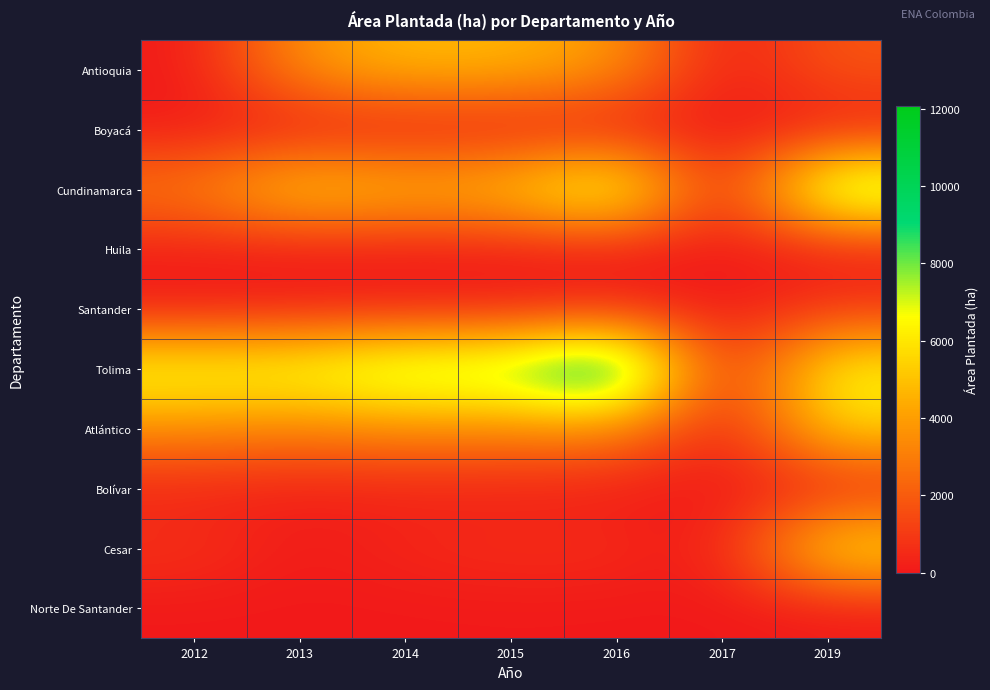

Which series has the widest spread of values?

Tolima